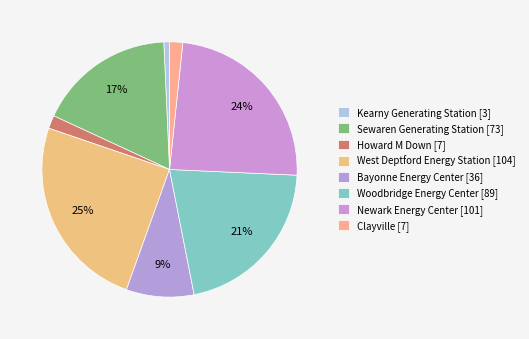

Which slice is the smallest?

Kearny Generating Station